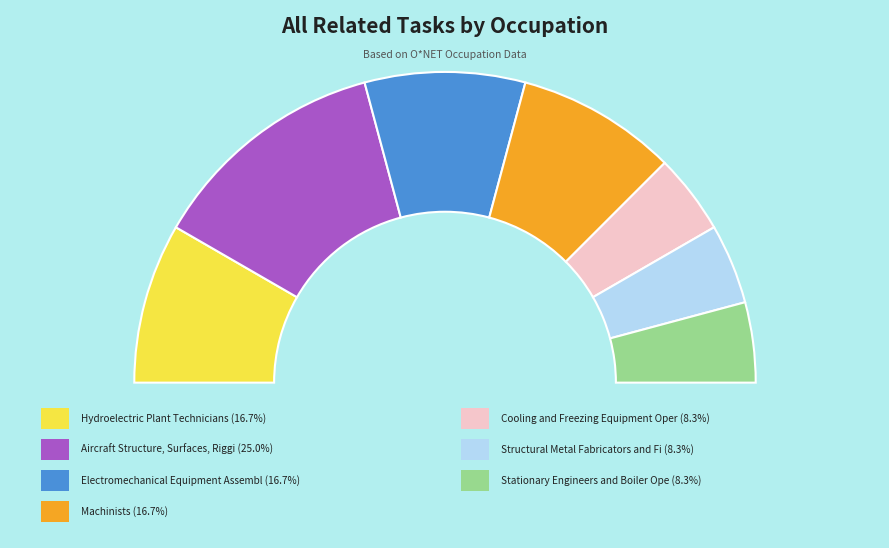

What is the change in value from Machinists to Structural Metal Fabricators and Fitters?

-1